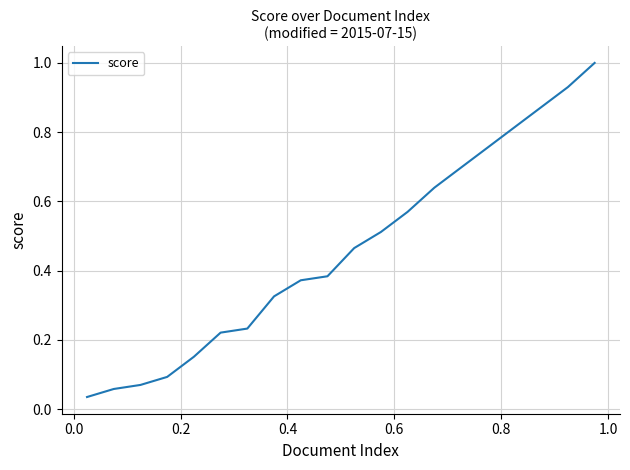

What is the maximum value shown in the chart?

1.0